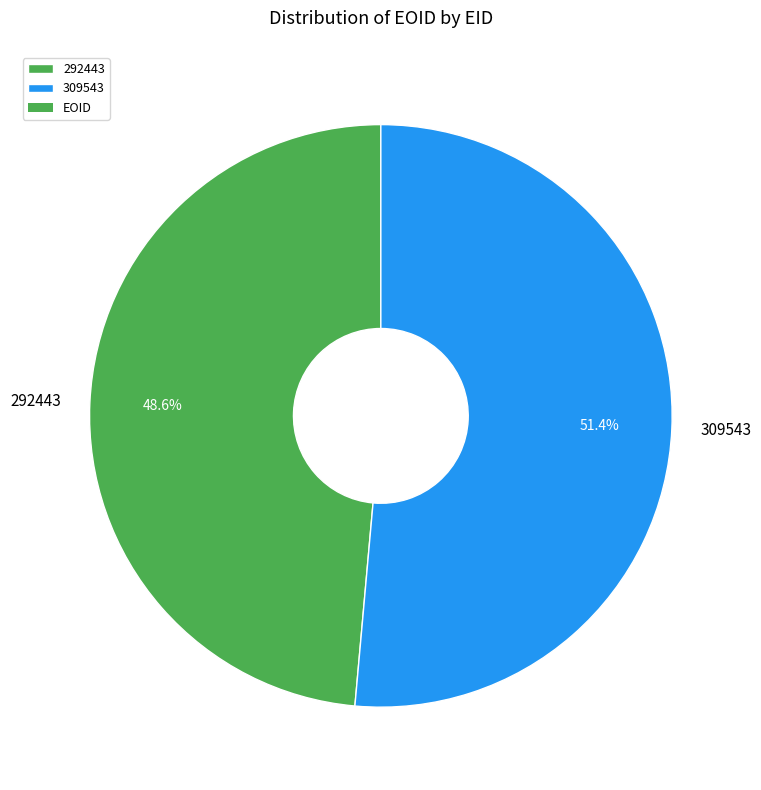

To the nearest percent, what is the average slice percentage?

50%